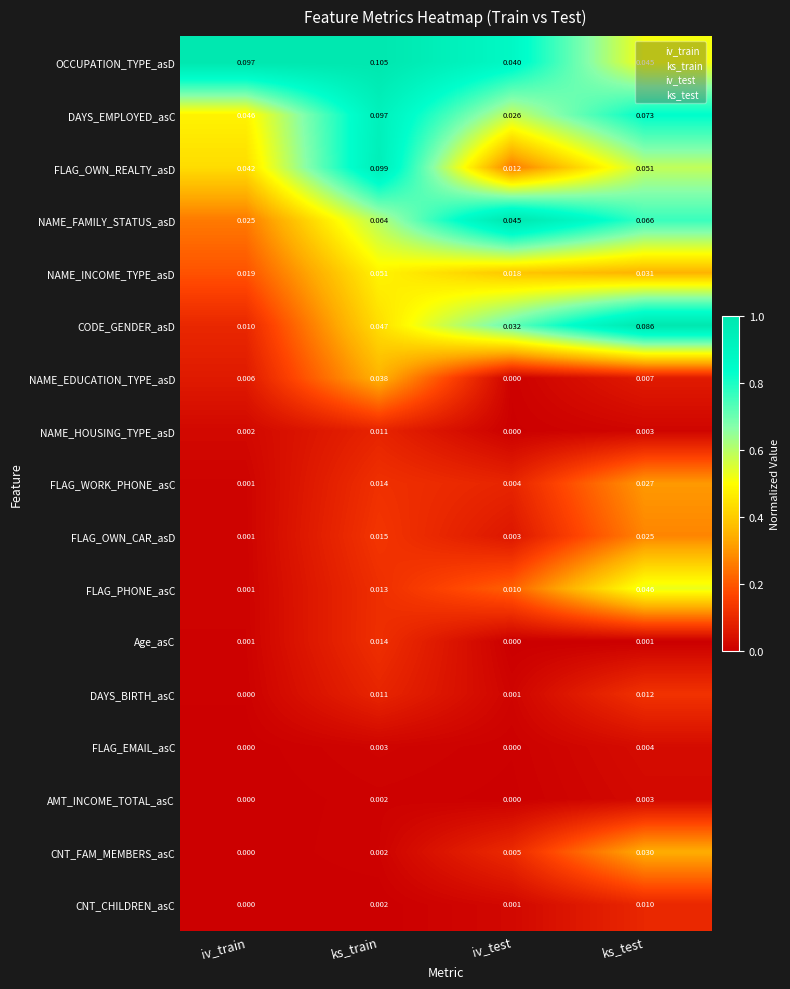

How many data points does each series have?

4